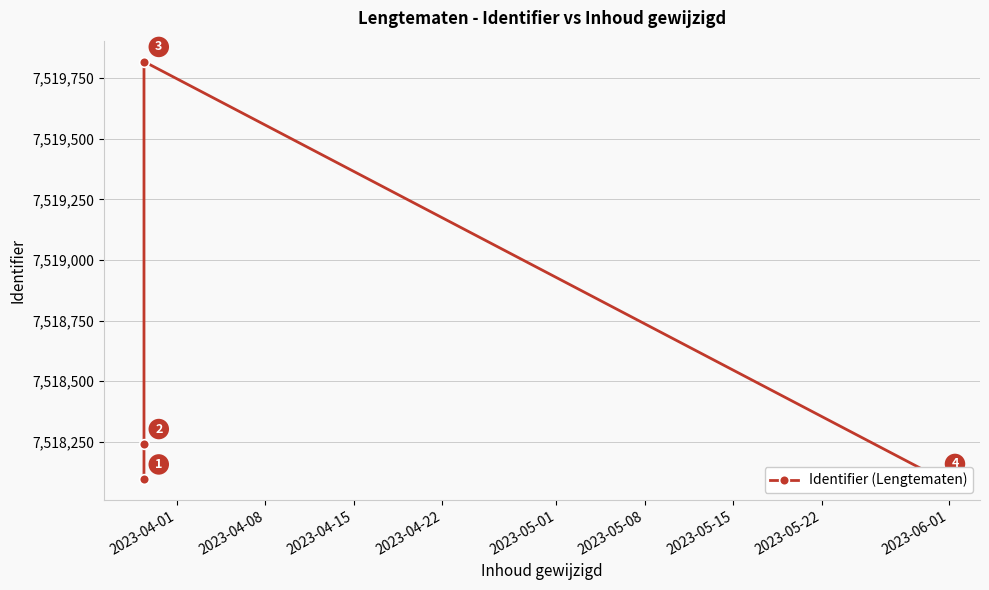

Is this an area chart (filled region under the line)?

No